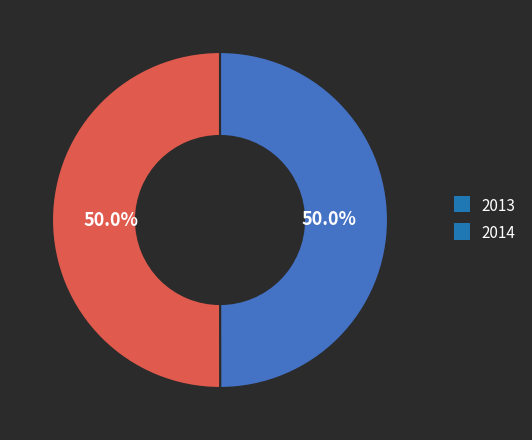

Approximately how many times larger is the value at 2013 compared to 2014?

1.0